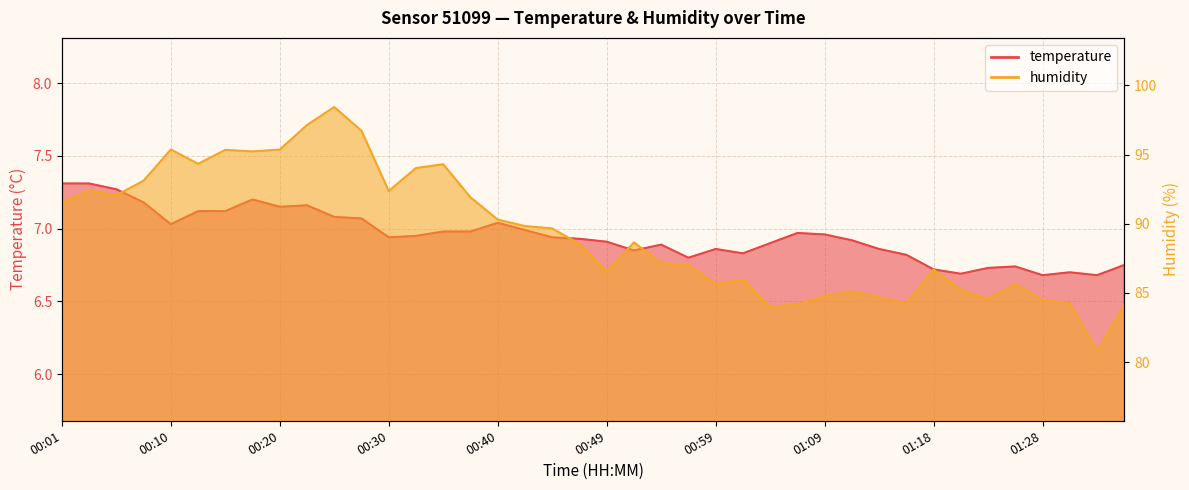

What is the value of the temperature point at the 40th from the left?

6.8